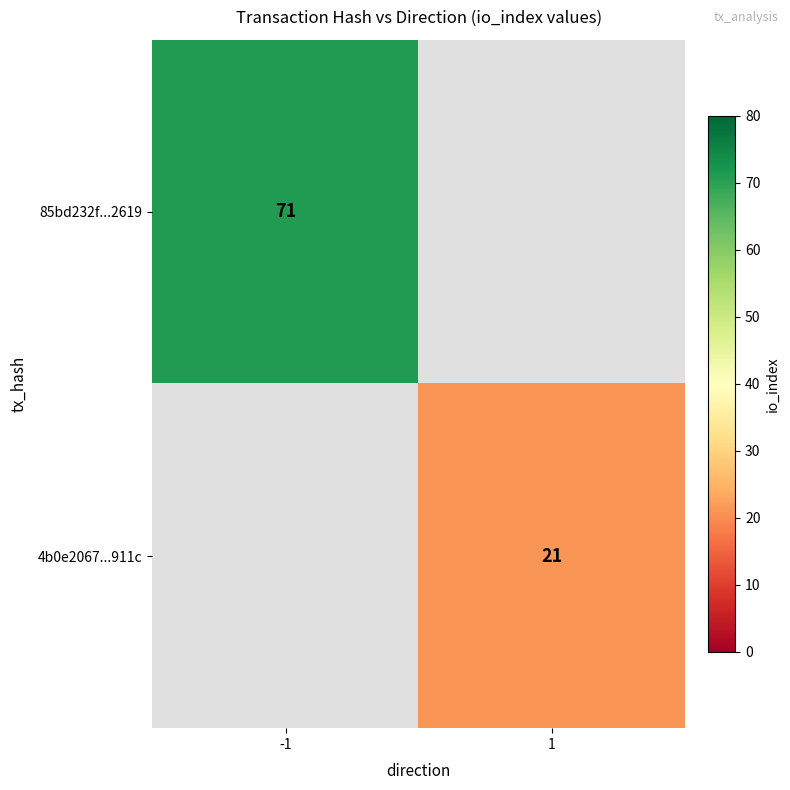

At how many categories does at least one series exceed 67?

1